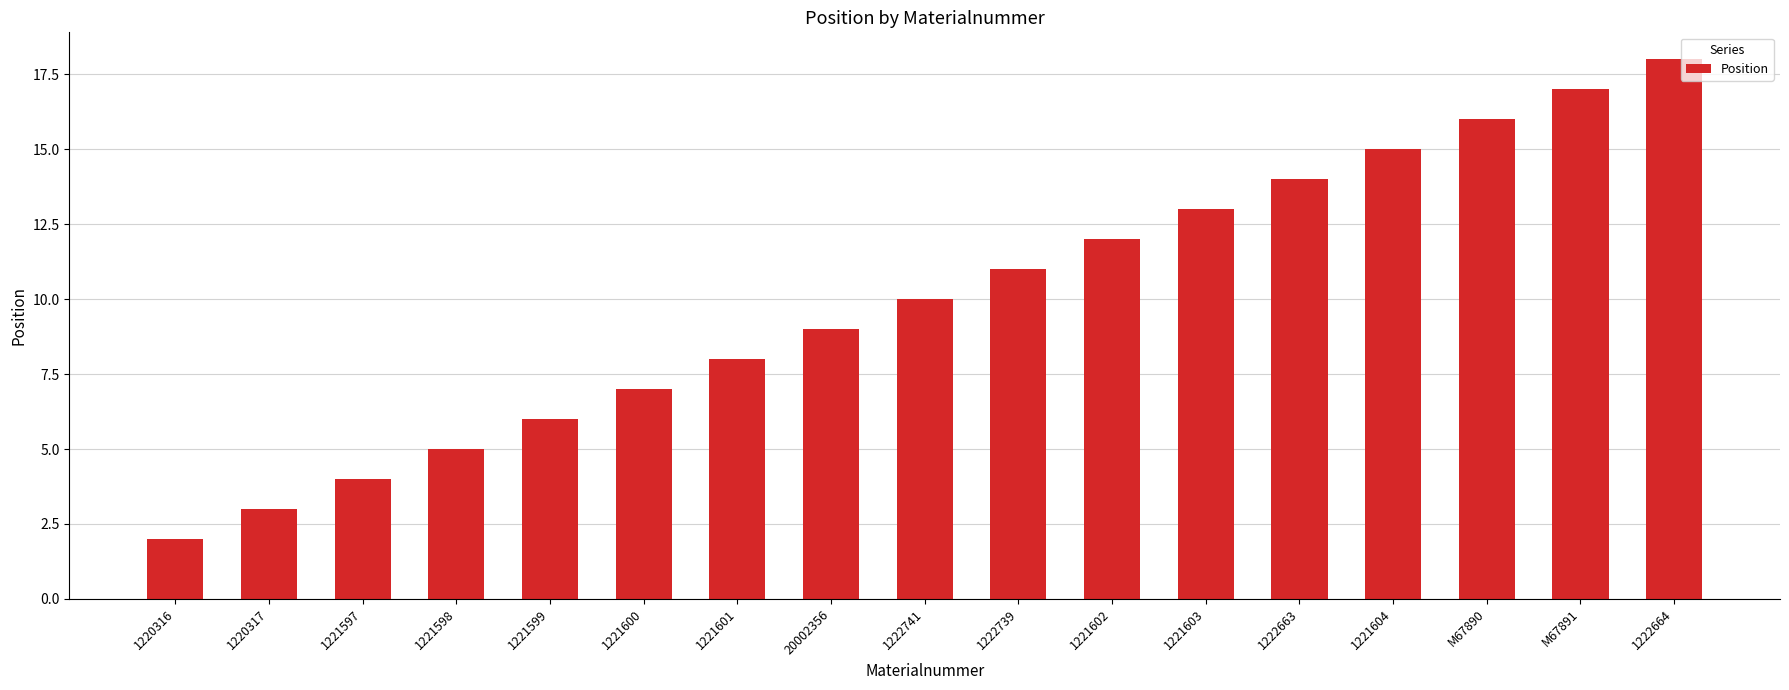

What is the ratio of the value at 1221598 to the value at 1221604?

0.3